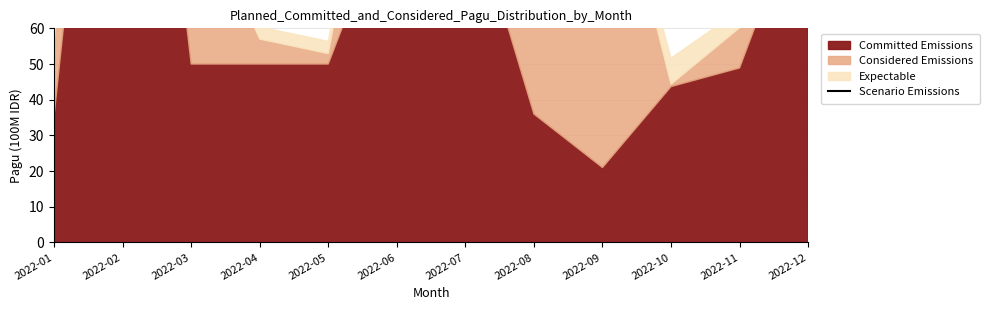

Does the chart display data point markers on the line(s)?

No